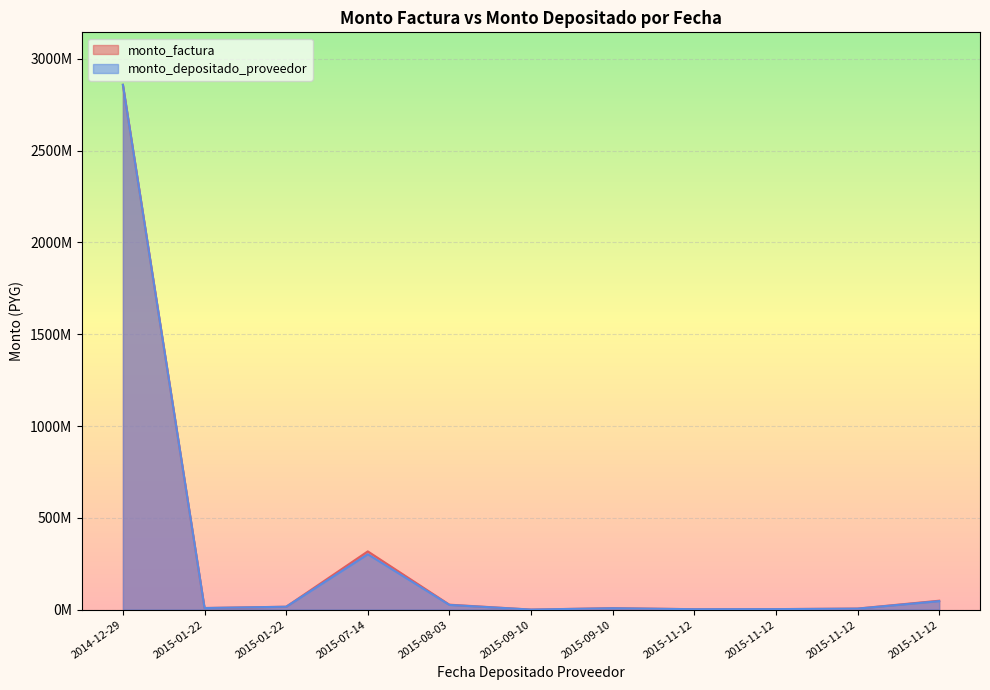

How many lines are shown in the chart?

2